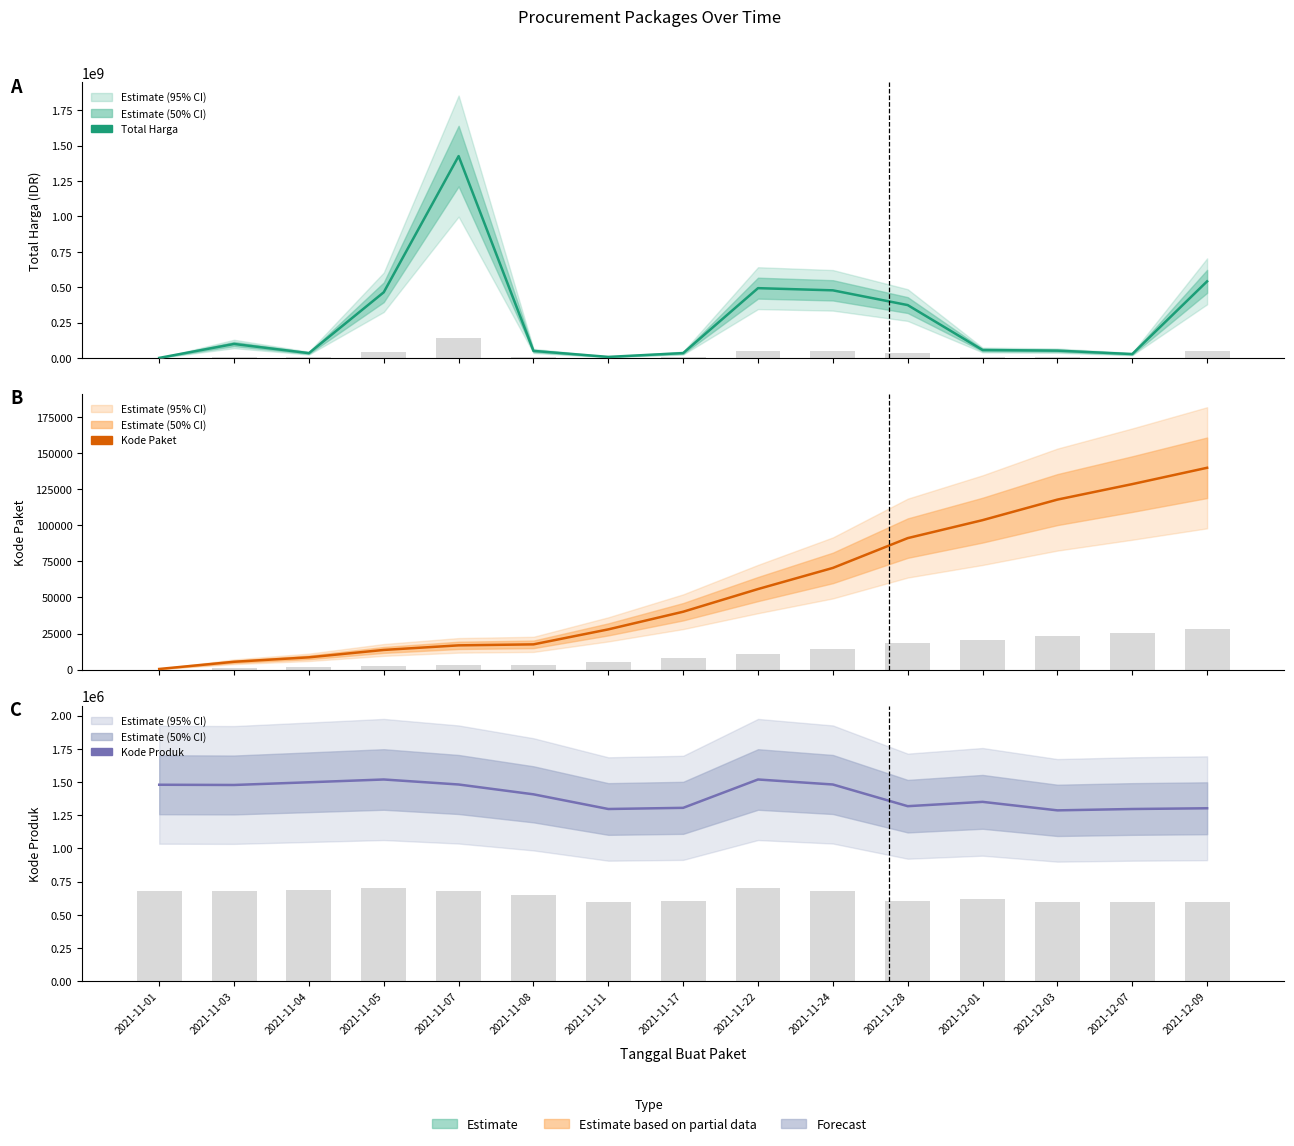

Reading left to right, transcribe all the data shown in this chart.

Total Harga: 333600	98772570	34000000	464002100	1425867900	49730040	7401240	34292000	493000000	477600000	373404000	56152800	51601000	27412000	541071000
Kode Paket: 464	5449	8530	13652	16823	17509	27891	40112	55826	70453	91101	103541	117783	128516	139817
Kode Produk: 1479674	1477921	1498322	1519264	1481562	1407595	1297110	1305852	1519260	1481562	1318333	1350905	1286873	1297110	1302598